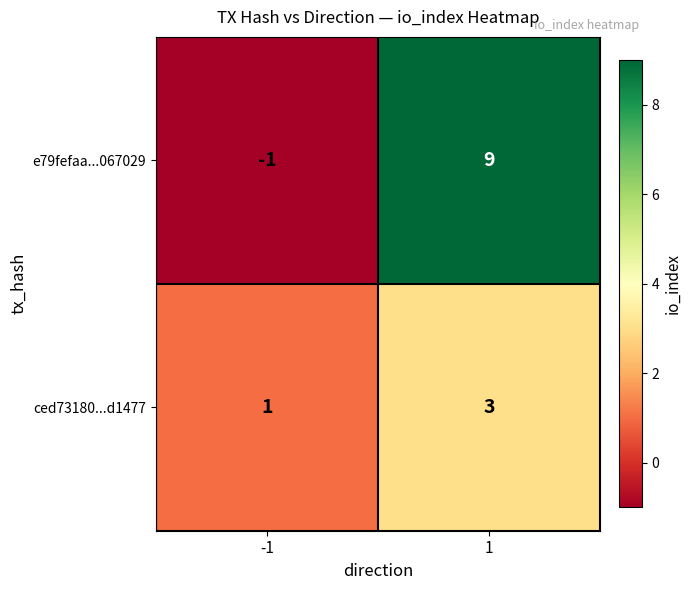

True or false: ced73180...d1477 has a value of 4 at 1.

False